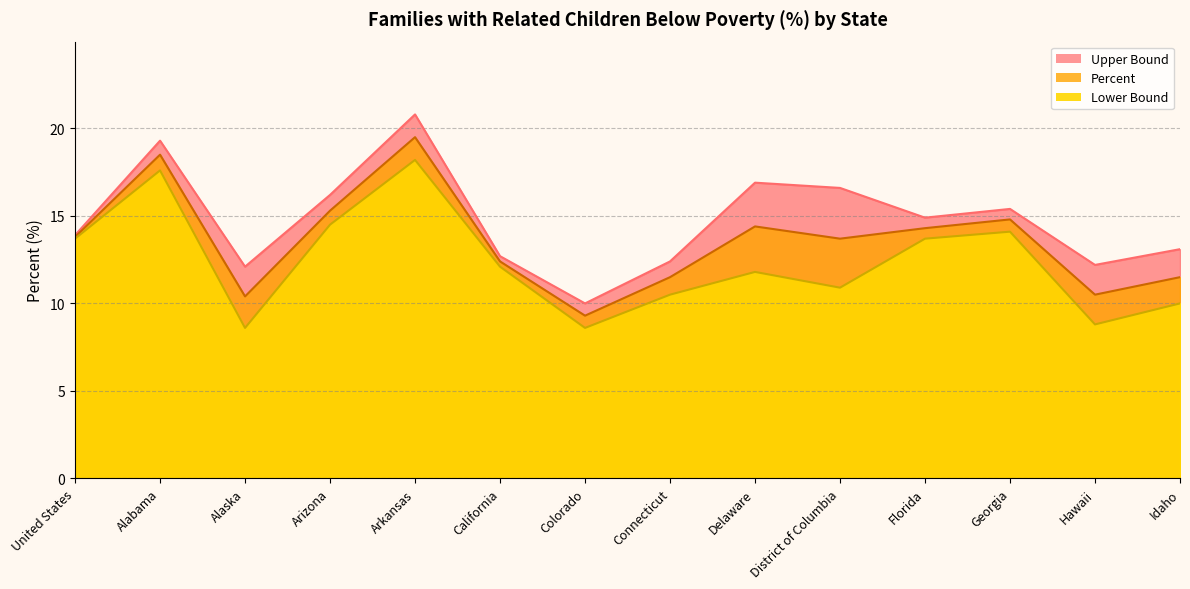

Where is the first local maximum for Lower Bound?

Alabama